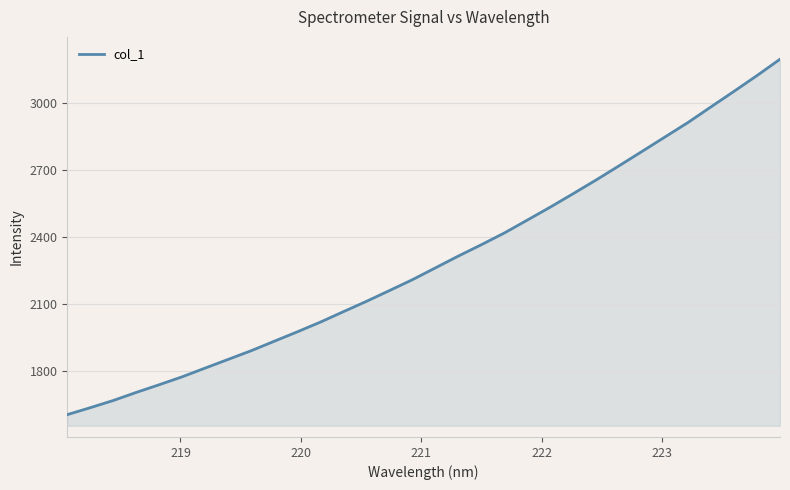

What is the maximum value shown in the chart?

3195.0